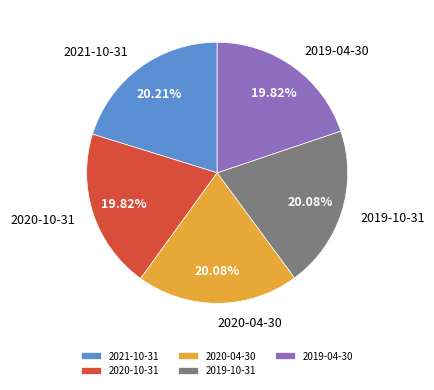

To the nearest percent, what portion does 2020-04-30 represent?

20%